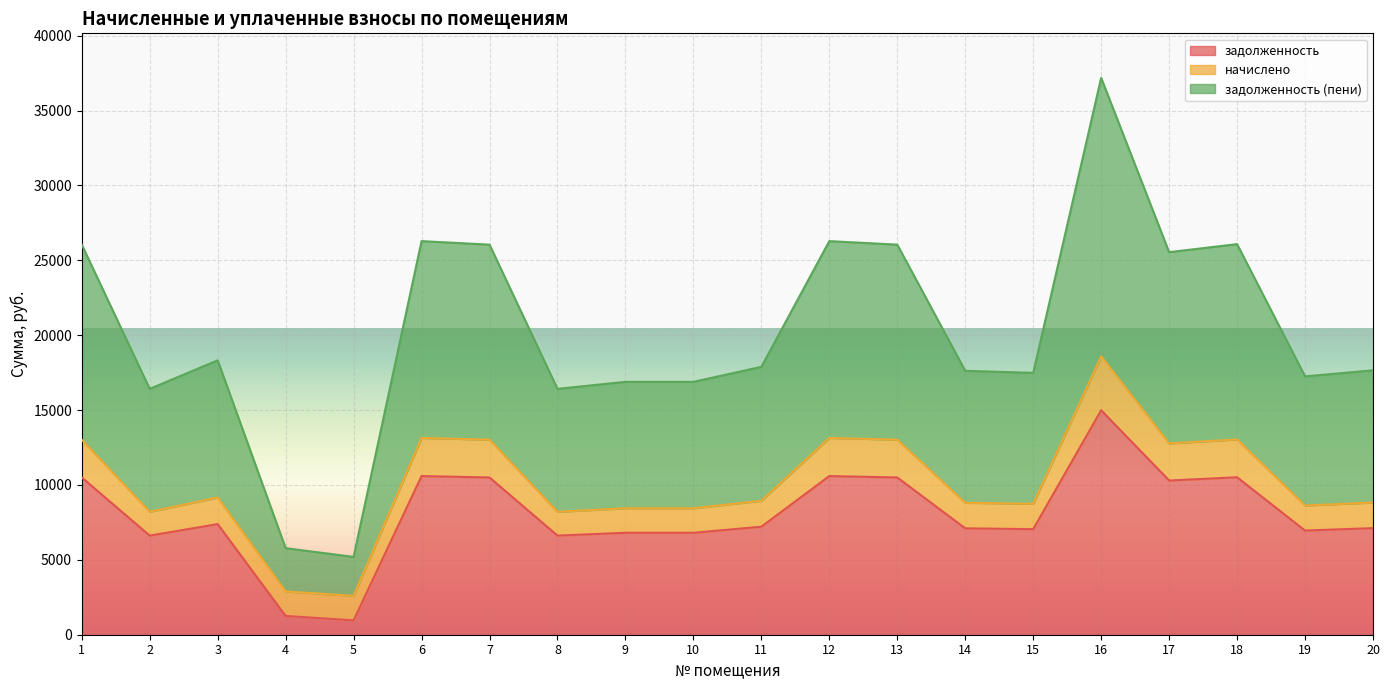

At which category is the sum across all series the highest?

16